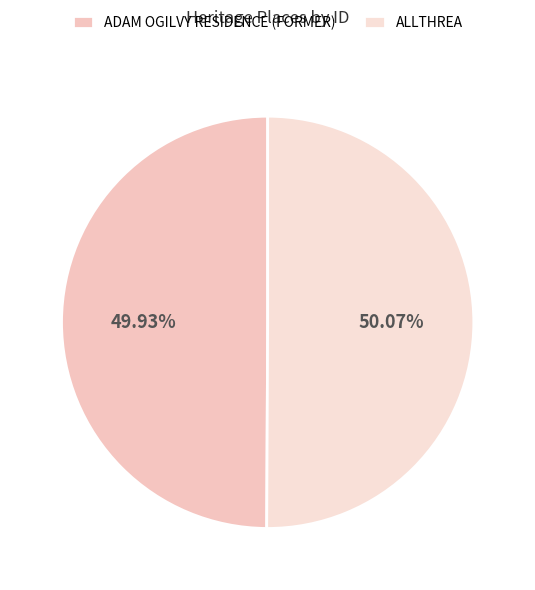

To the nearest percent, what portion does ADAM OGILVY RESIDENCE (FORMER) represent?

50%